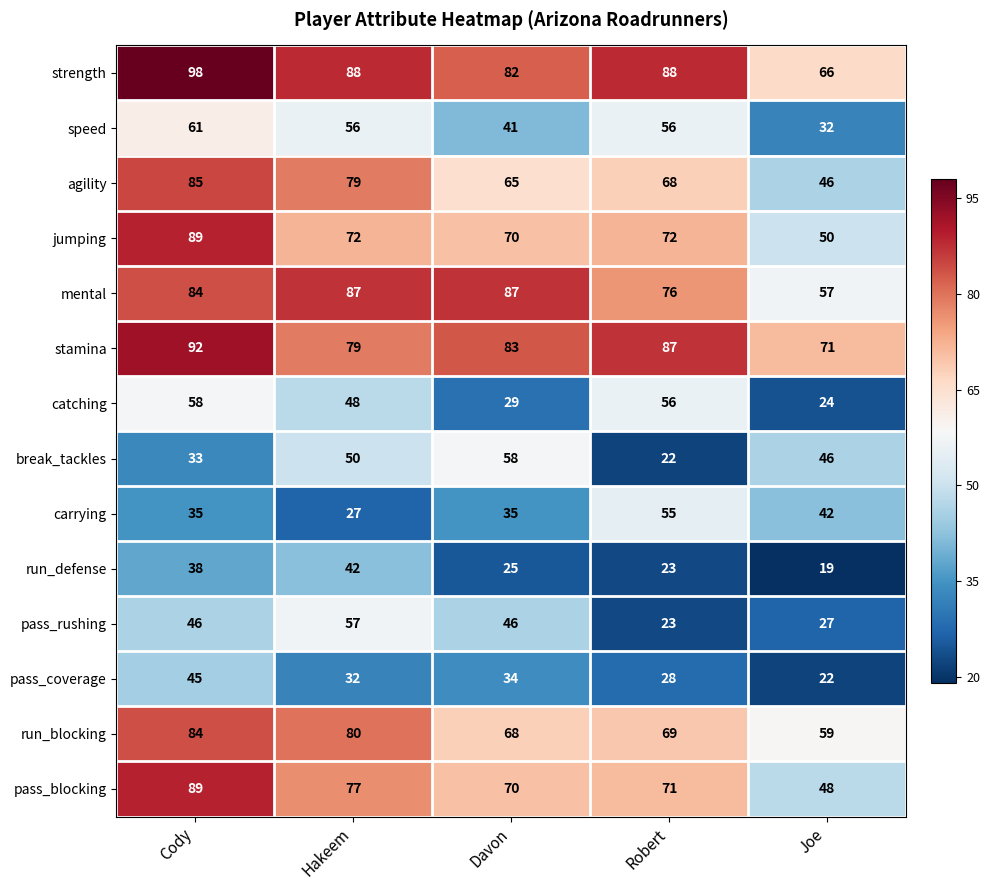

What is the difference between the strength values at Joe and Robert?

22